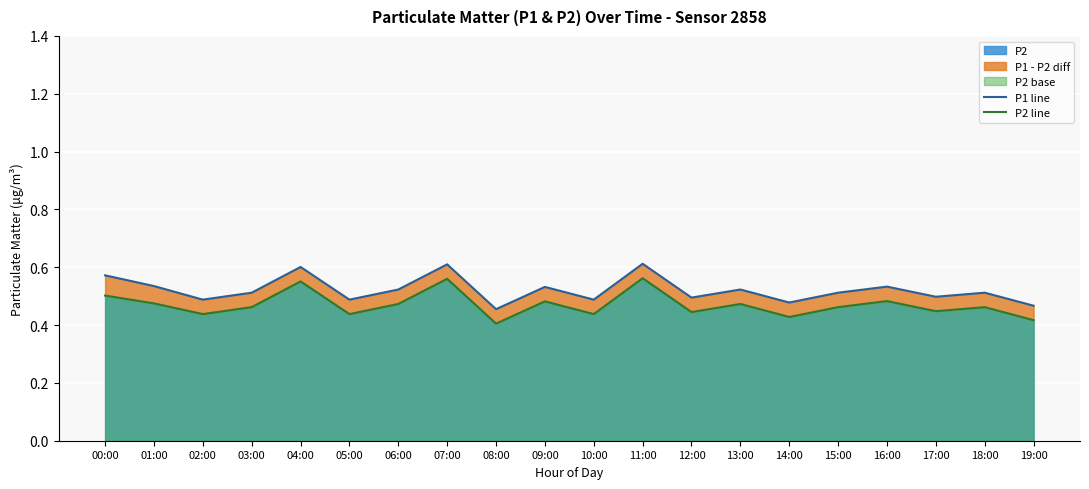

Rank the series at 04:00 from highest to lowest value.

P1 line, P2 line